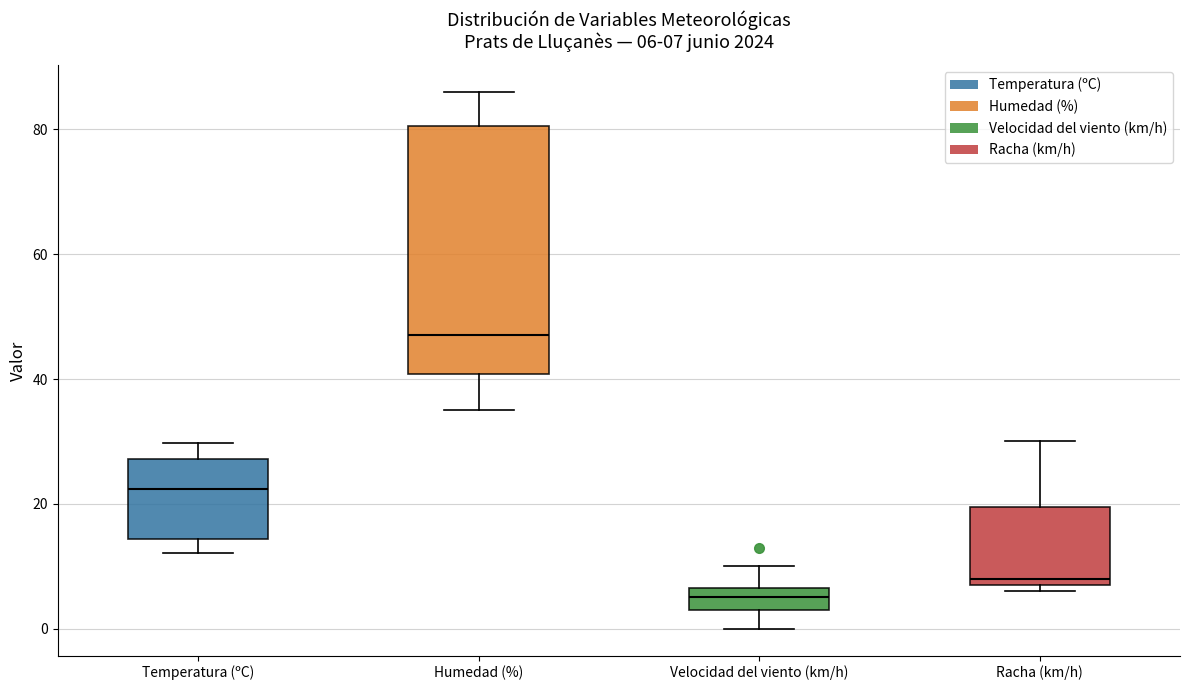

Which box has the lowest median line?

Velocidad del viento (km/h)